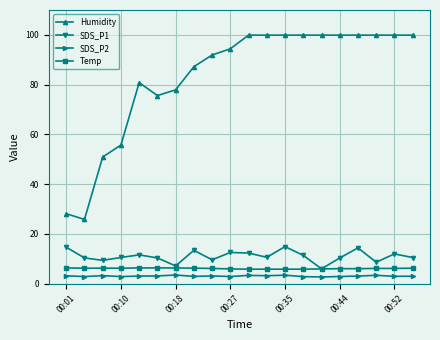

How many categories are shown in the chart?

20